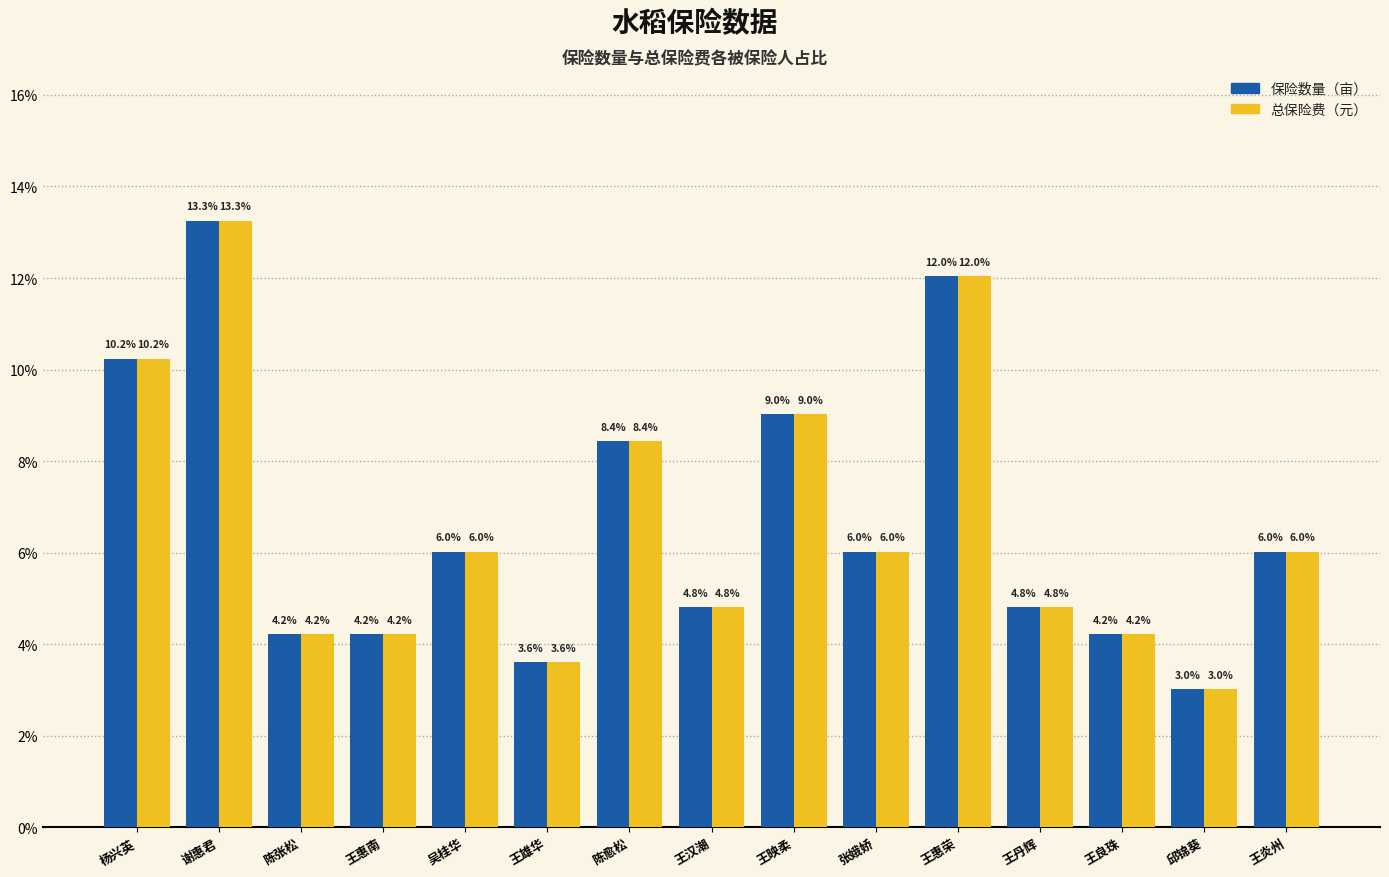

What is the difference between the second highest and minimum values in the 总保险费（元） series?

9.0